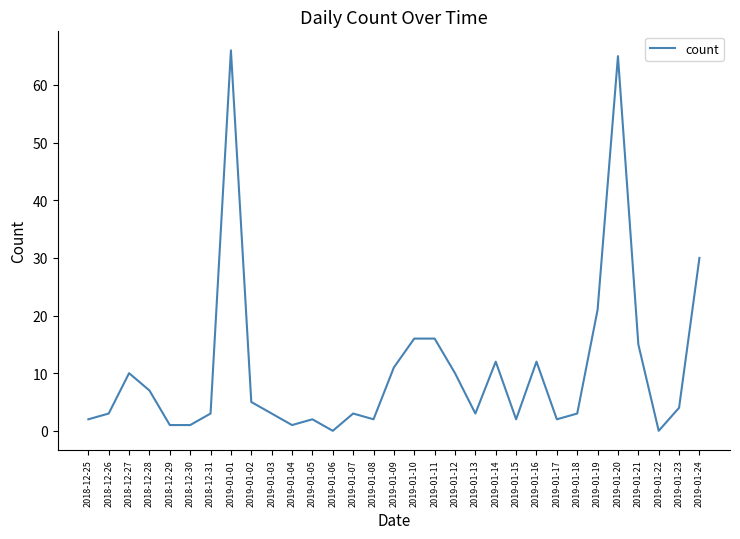

What is the difference between the values at 2019-01-07 and 2019-01-01?

63